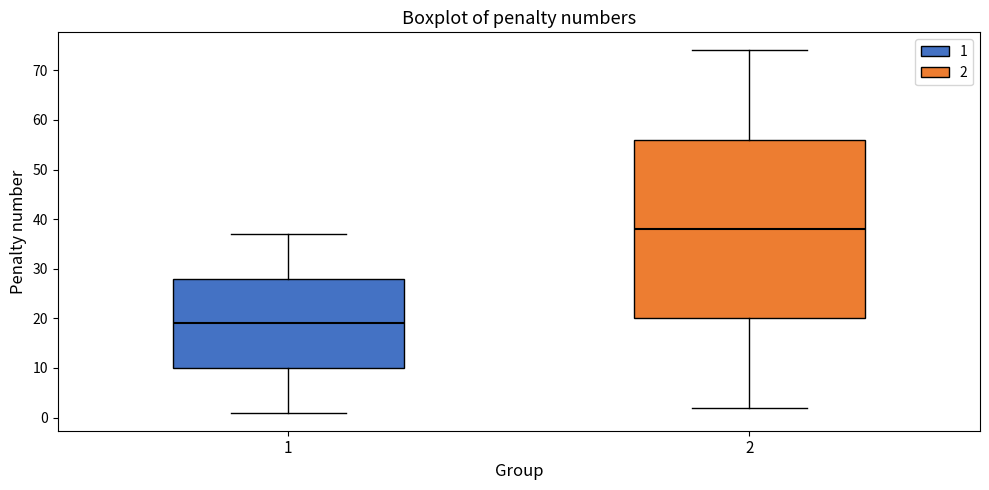

Which box is the tallest, from its lower edge to its upper edge?

2